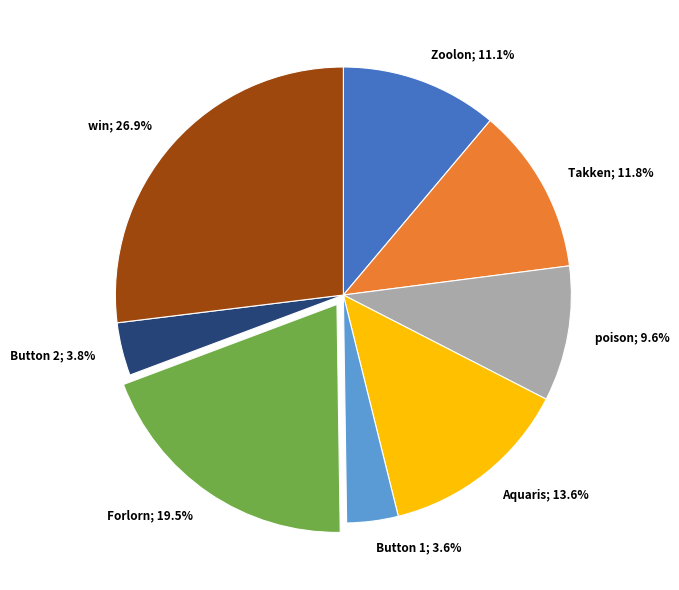

Does Aquaris represent more than half of the total?

No